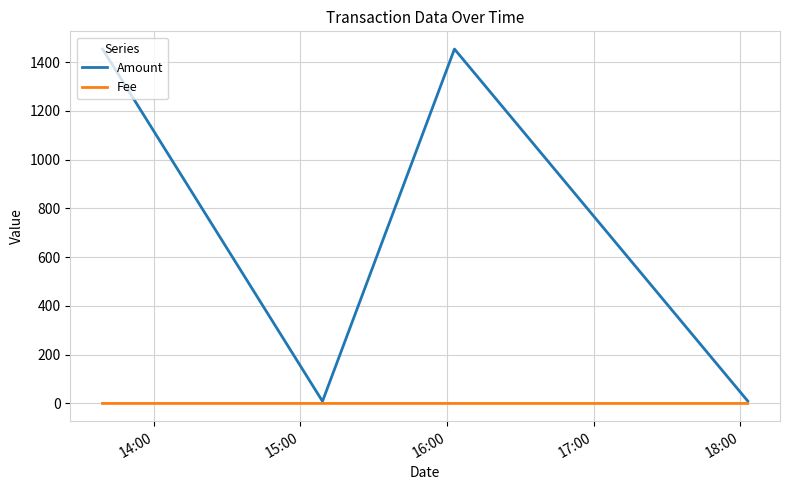

List the series in order of their overall mean, highest first.

Amount, Fee